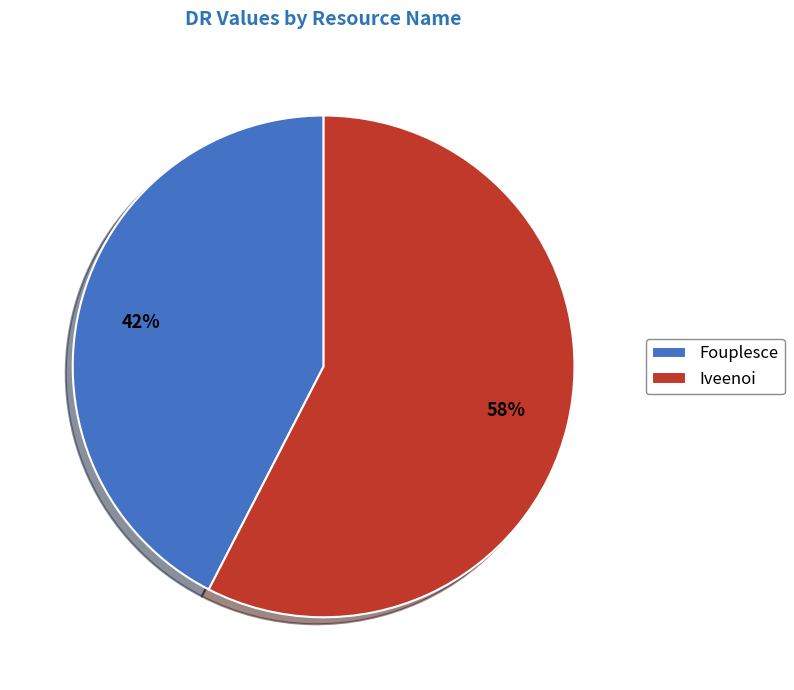

True or false: Iveenoi accounts for 68% of the total.

False